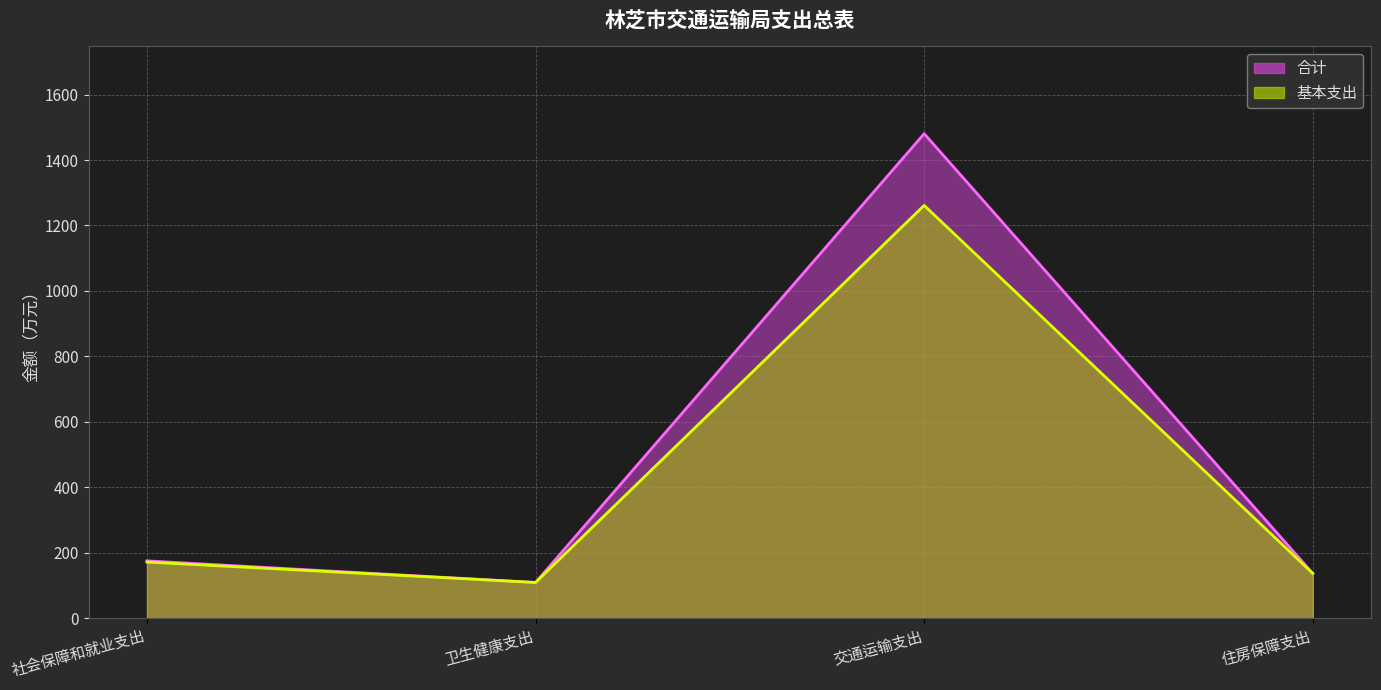

True or false: 基本支出 and 合计 intersect in this chart.

False